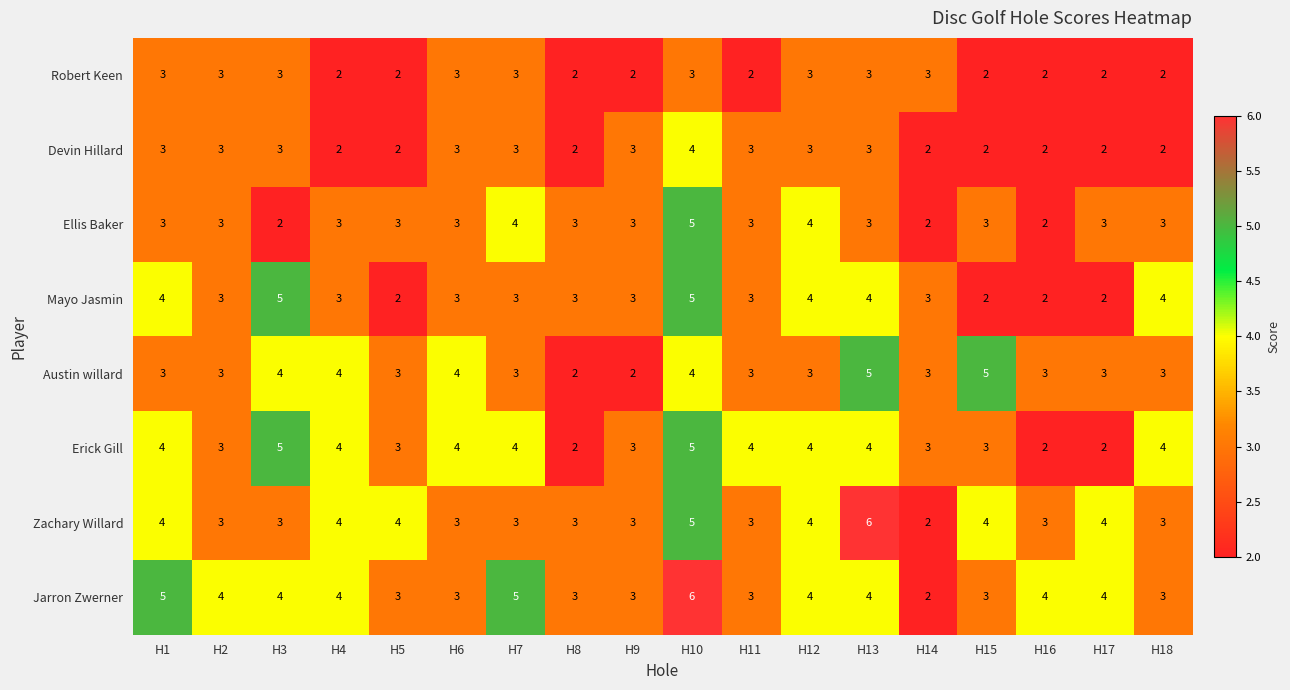

Is it true that Robert Keen equals 2 at H5?

True